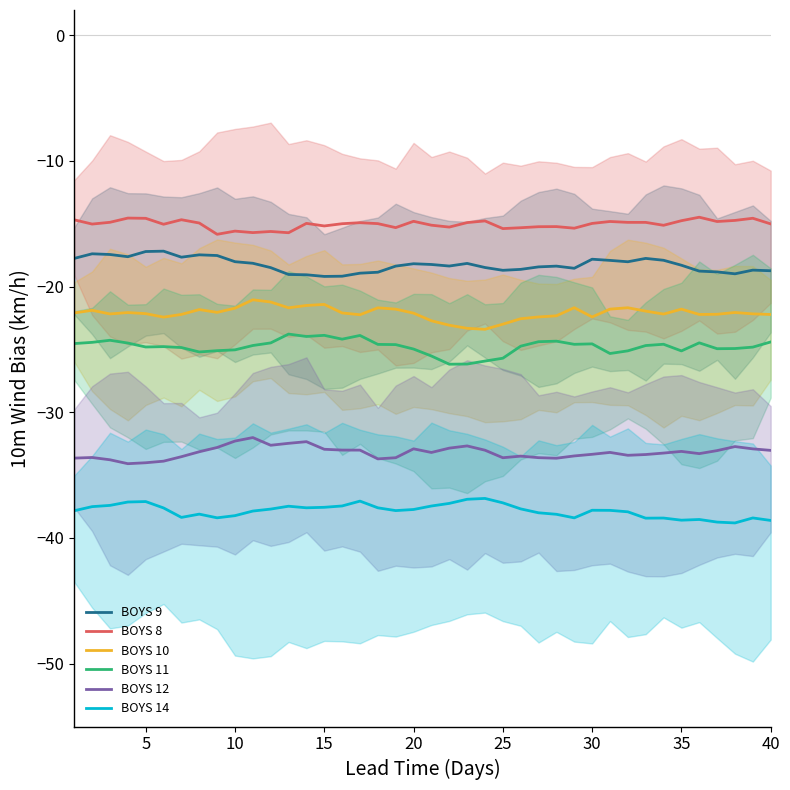

True or false: BOYS 14 has more than 2 interior local peaks.

True